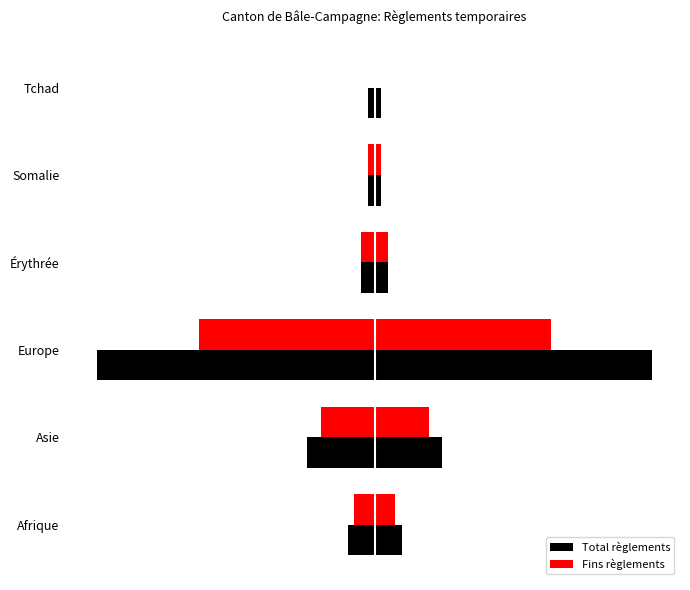

What is the average value of the Fins règlements series?

7